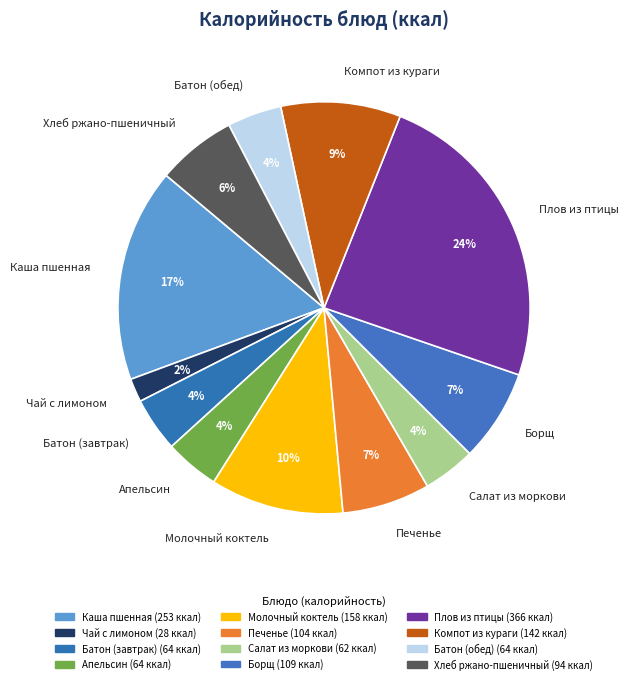

How many slices are in this pie chart?

12